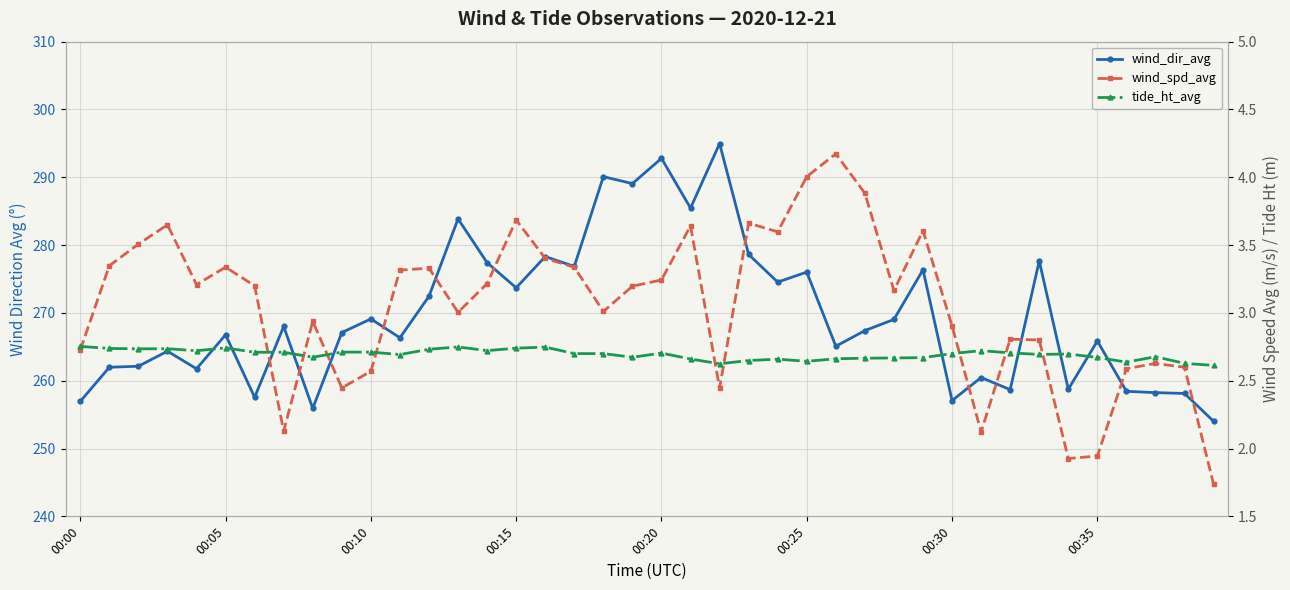

List the series in order of their peak value, highest first.

wind_dir_avg, wind_spd_avg, tide_ht_avg